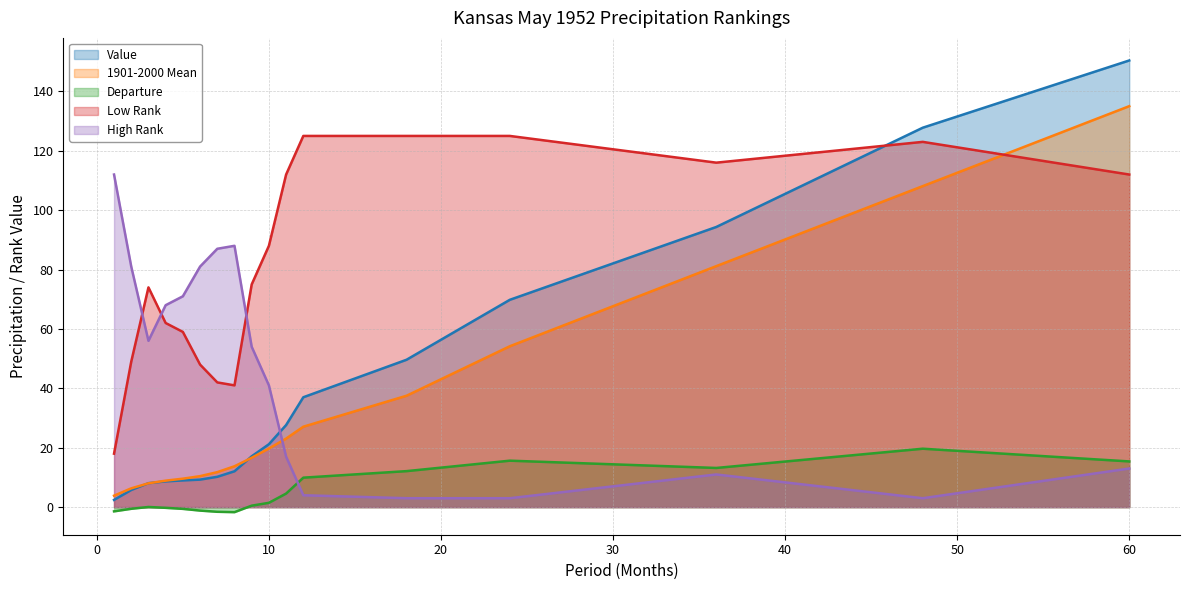

What is the difference between the maximum and minimum values in the Value series?

148.0